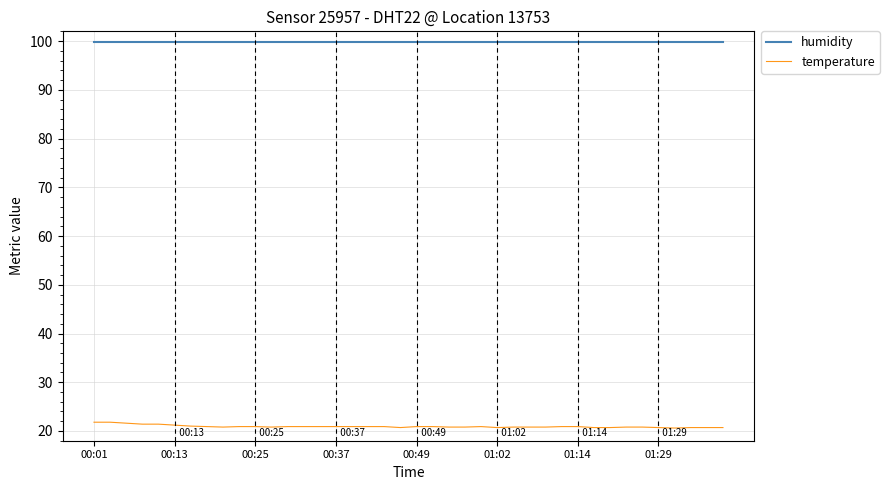

Which series has the widest spread of values?

temperature